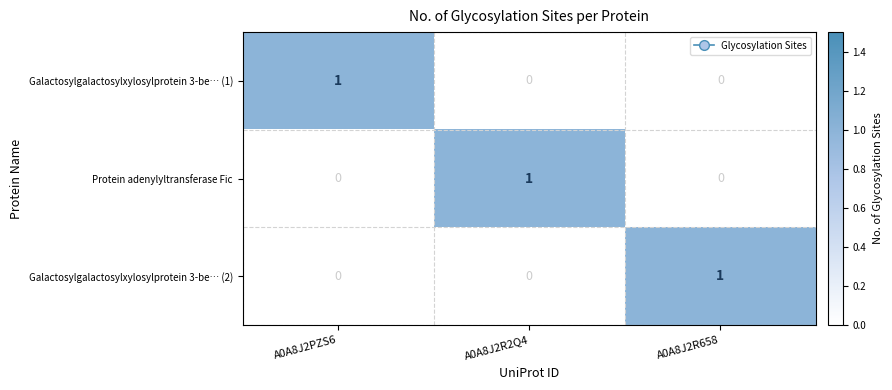

Reading left to right, list all the values displayed in this chart.

Galactosylgalactosylxylosylprotein 3-be… (1): 1	0	0
Protein adenylyltransferase Fic: 0	1	0
Galactosylgalactosylxylosylprotein 3-be… (2): 0	0	1